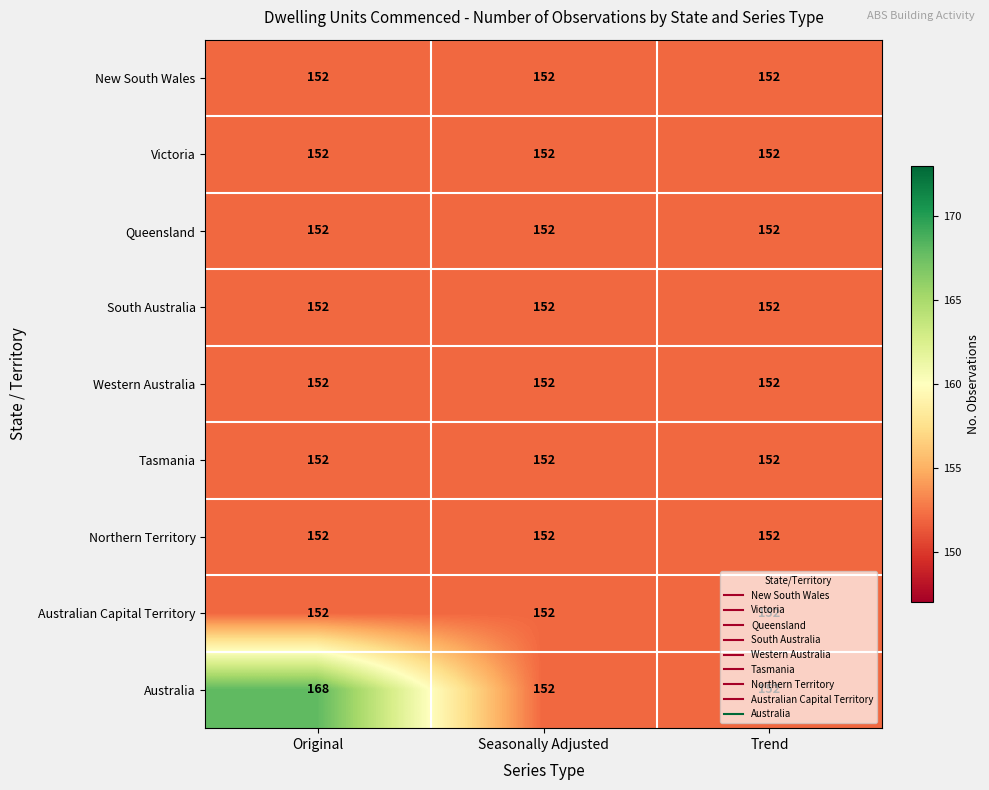

What is the smallest value displayed?

152